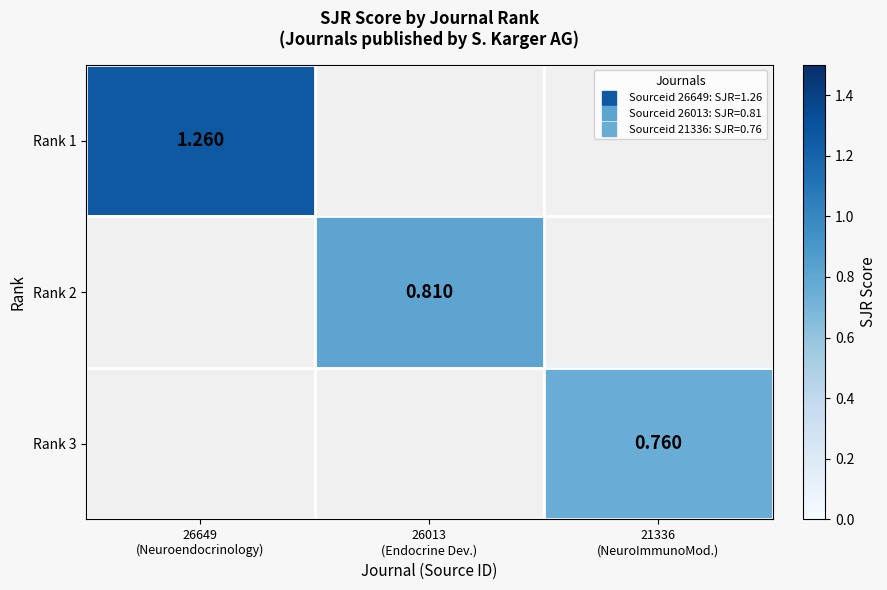

What is the highest value of the Rank 1 series?

1.3